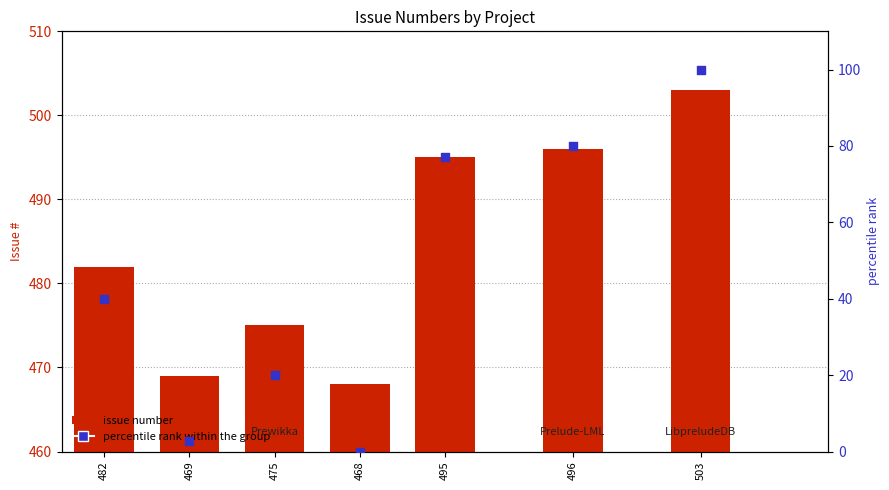

What is the total value across all series at 468?

468.0